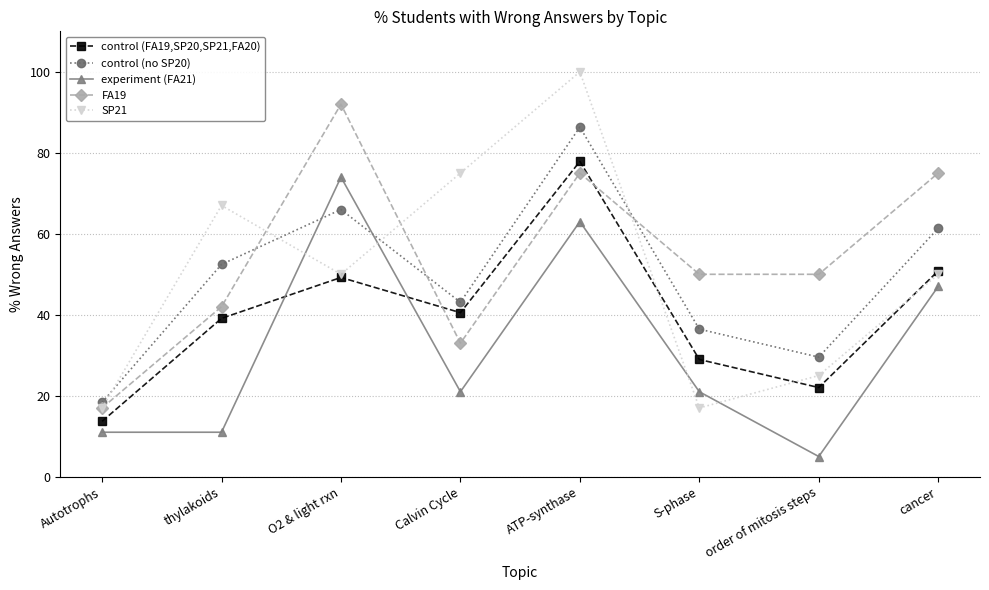

What is the minimum value shown in the chart?

5.0